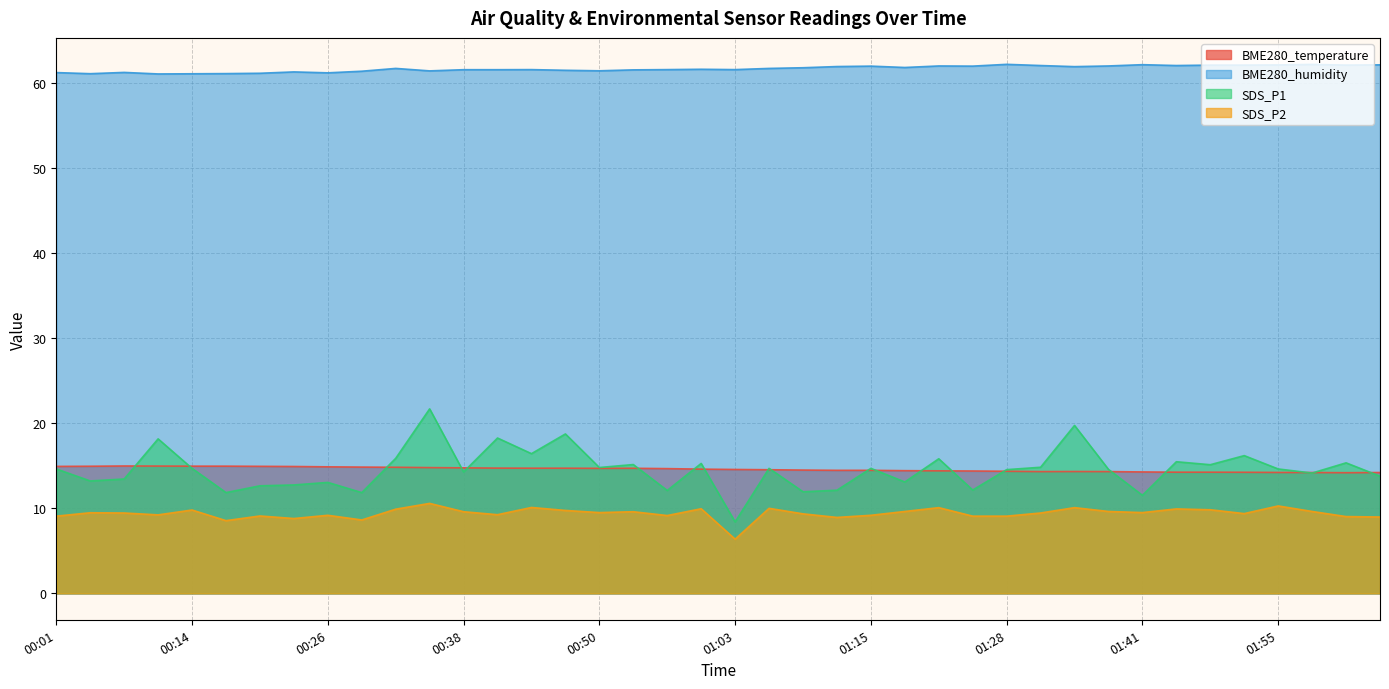

True or false: SDS_P2 and BME280_temperature intersect in this chart.

False